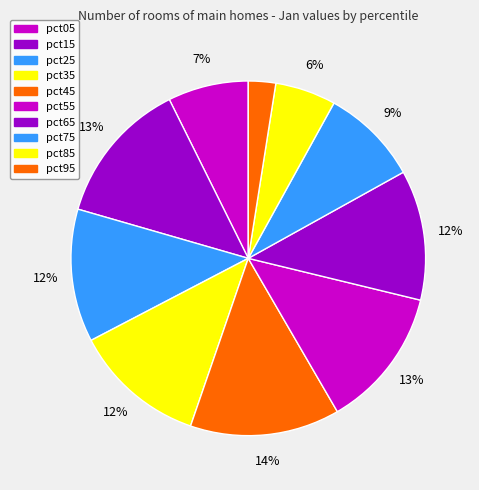

Between pct95 and pct55, which is larger?

pct55